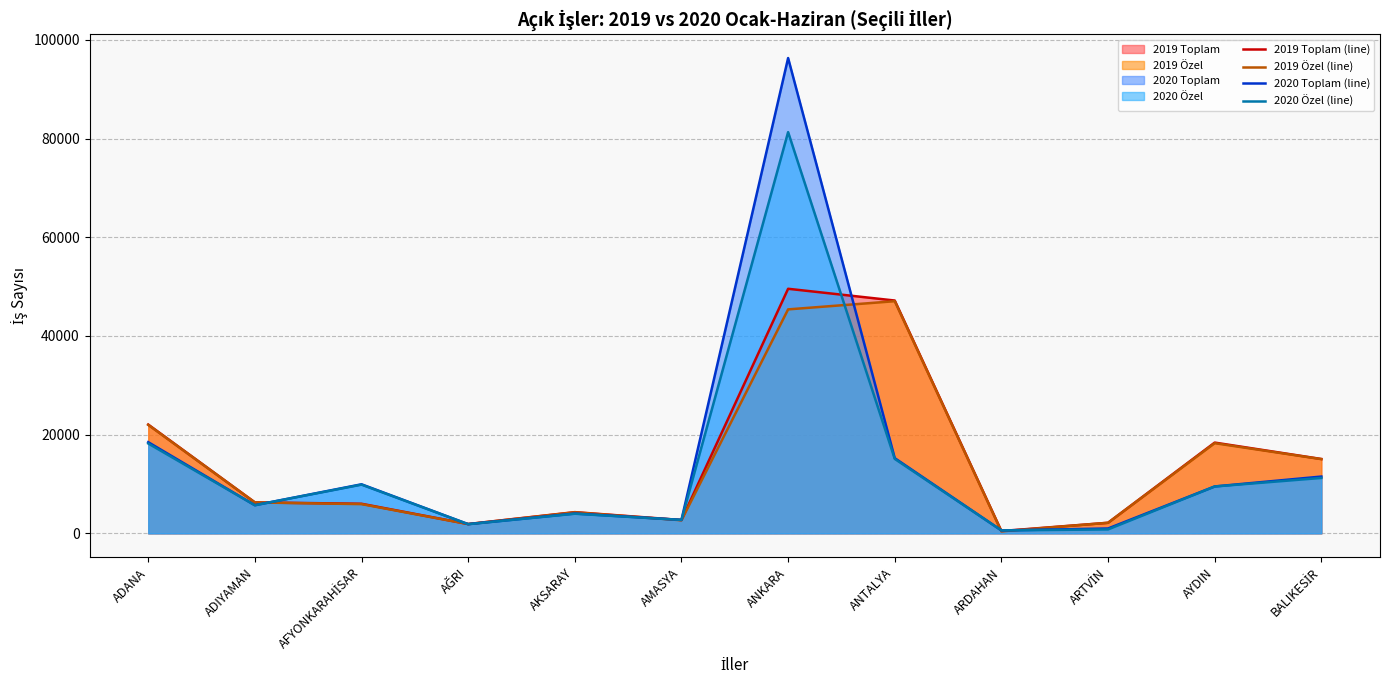

What position from the left is ADIYAMAN?

2